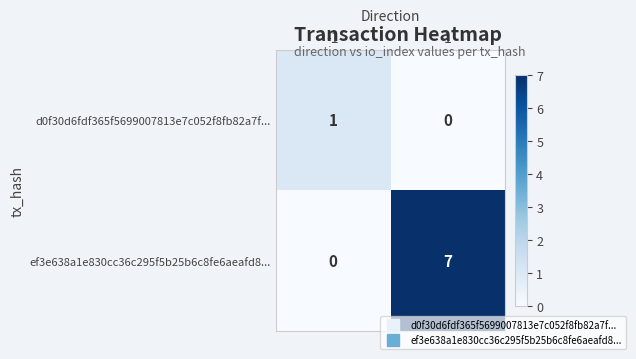

Reading left to right, extract all data points from this chart.

d0f30d6fdf365f5699007813e7c052f8fb82a7f...: 1	0
ef3e638a1e830cc36c295f5b25b6c8fe6aeafd8...: 0	7